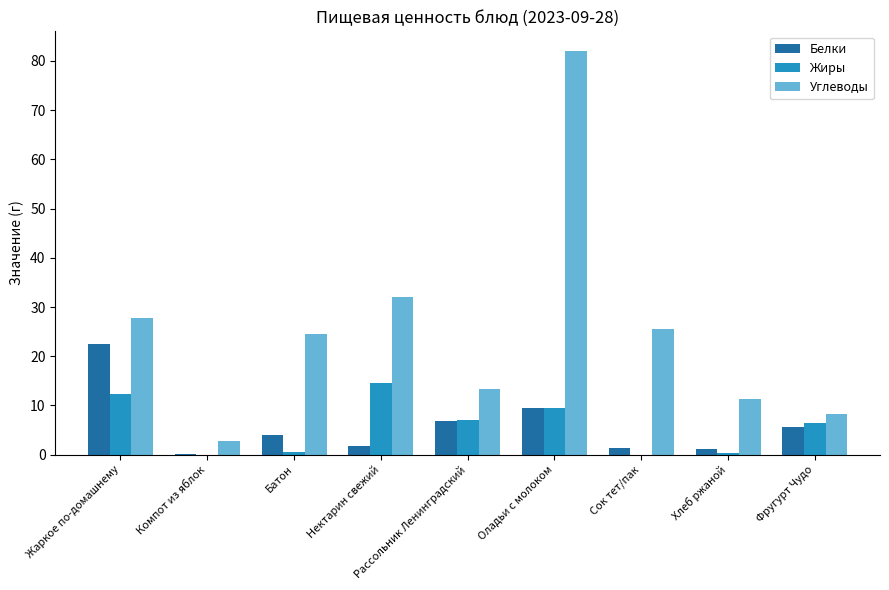

True or false: Жиры has a value of 12.2 at Жаркое по-домашнему.

True